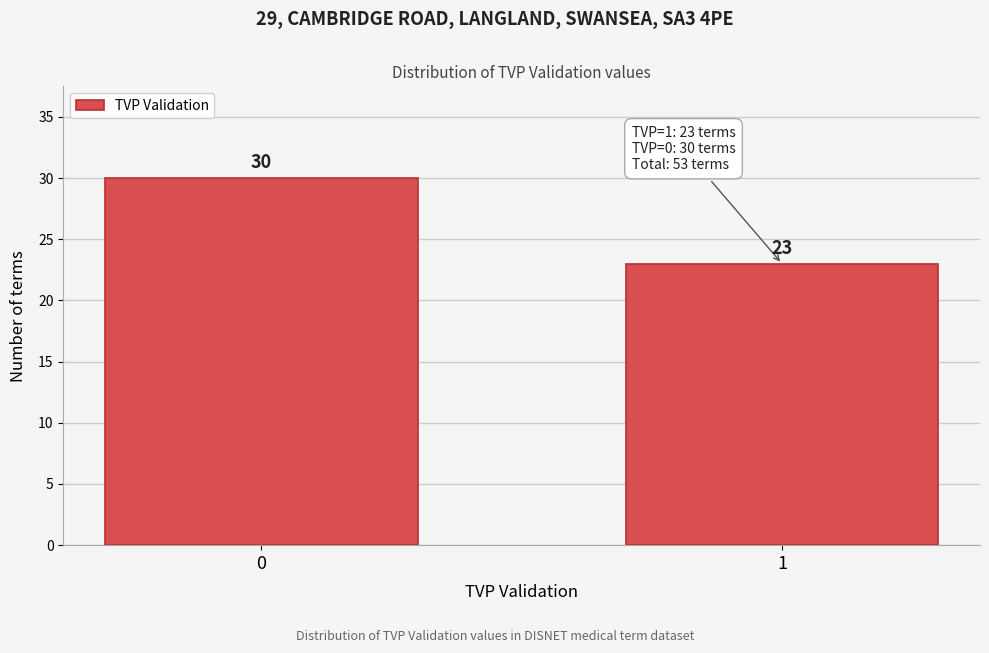

Reading left to right, what are all the values shown in this chart?

0=30	1=23